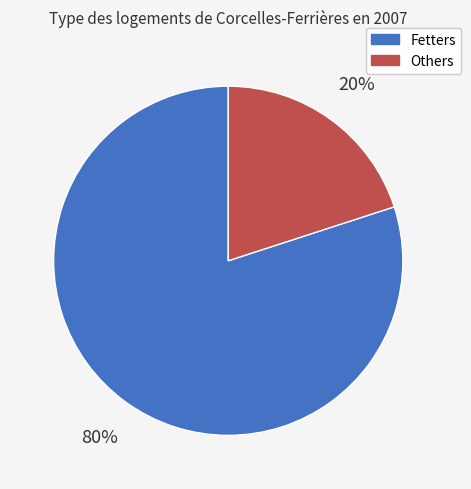

To the nearest percent, what portion does Others represent?

20%